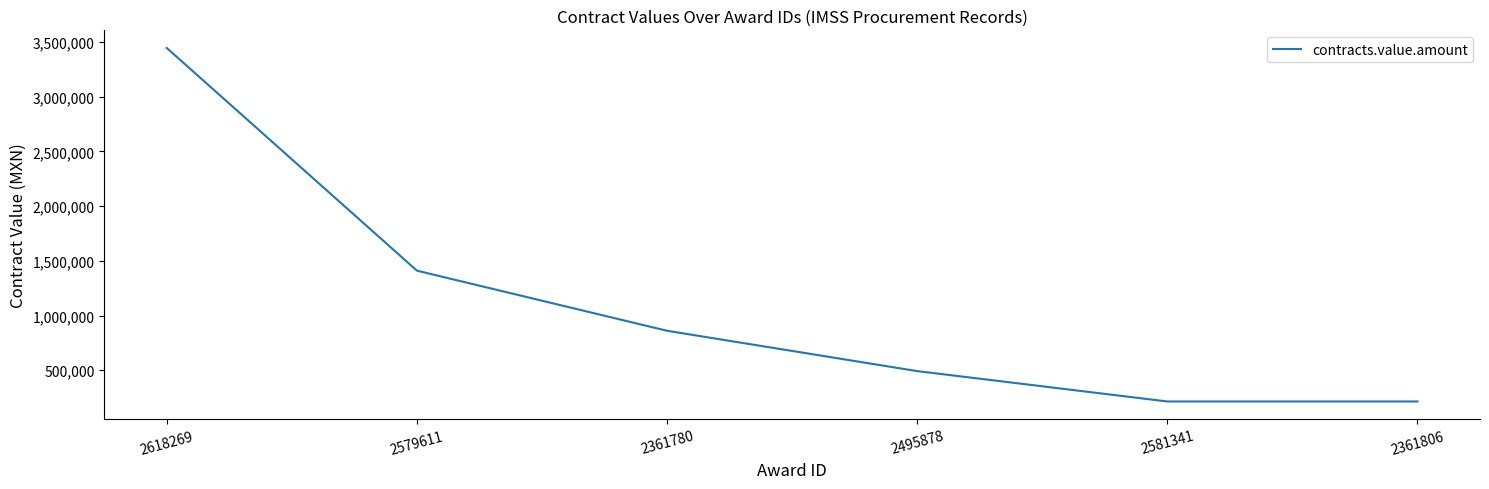

What is the smallest value displayed?

214622.3